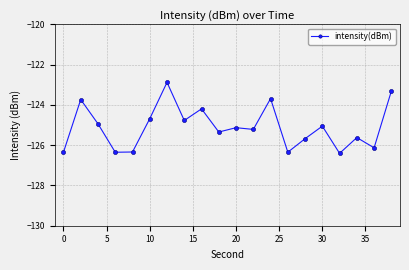

How many points are lower than both their immediate neighbors (excluding endpoints)?

7